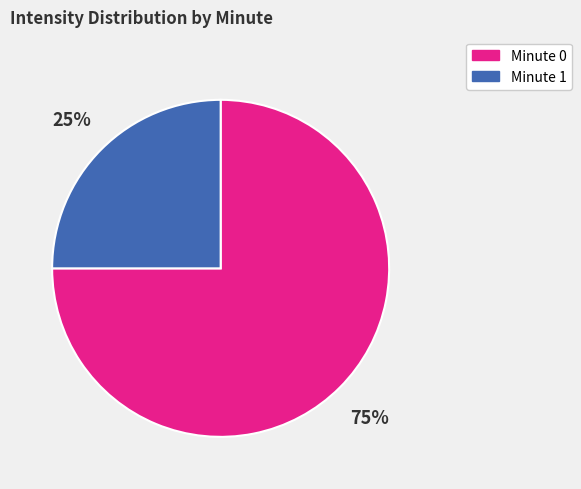

To the nearest percent, what is the difference between the Minute 0 and Minute 1 slice percentages?

50%